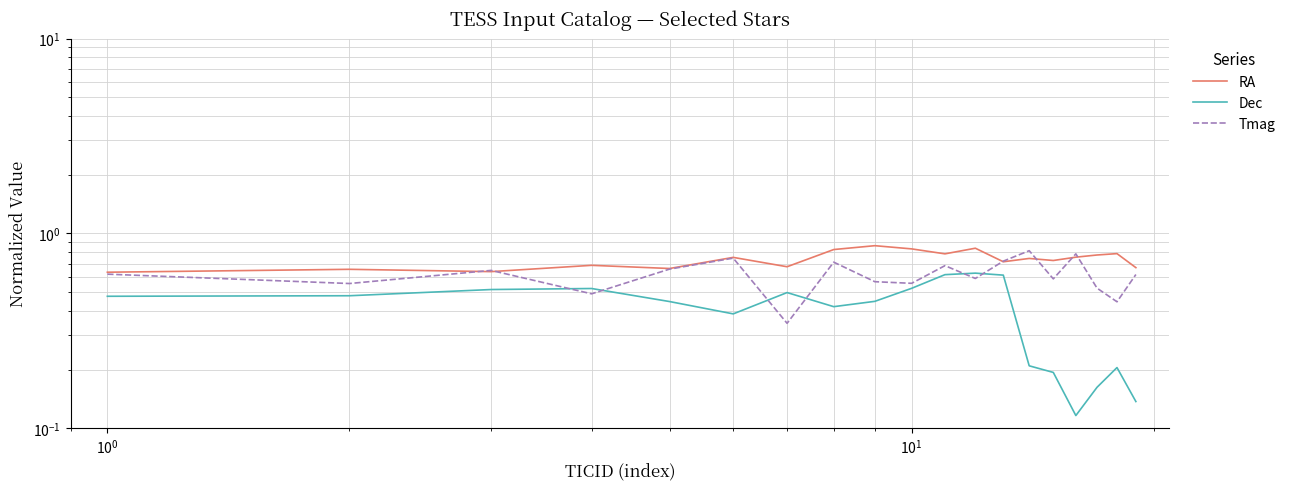

Count the number of data series in this chart.

3